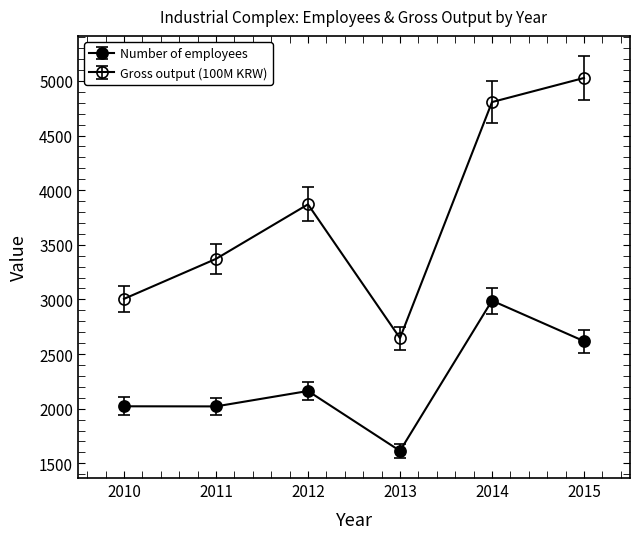

Is this an area chart (filled region under the line)?

No